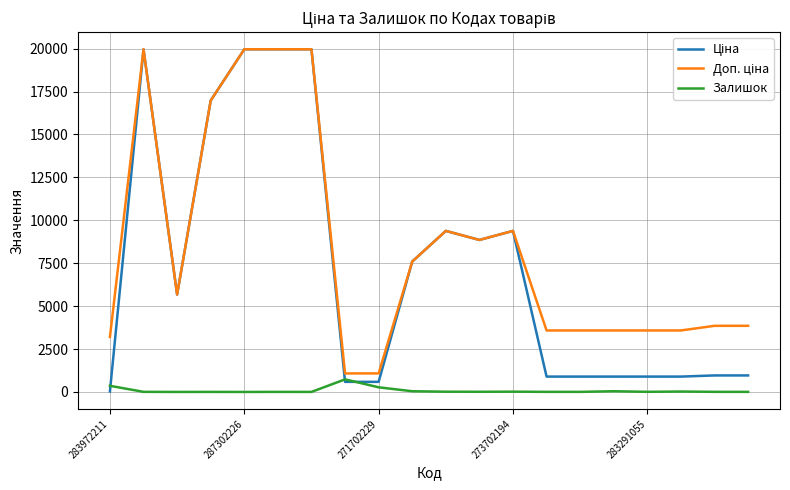

Which series has the largest total across all categories?

Доп. ціна